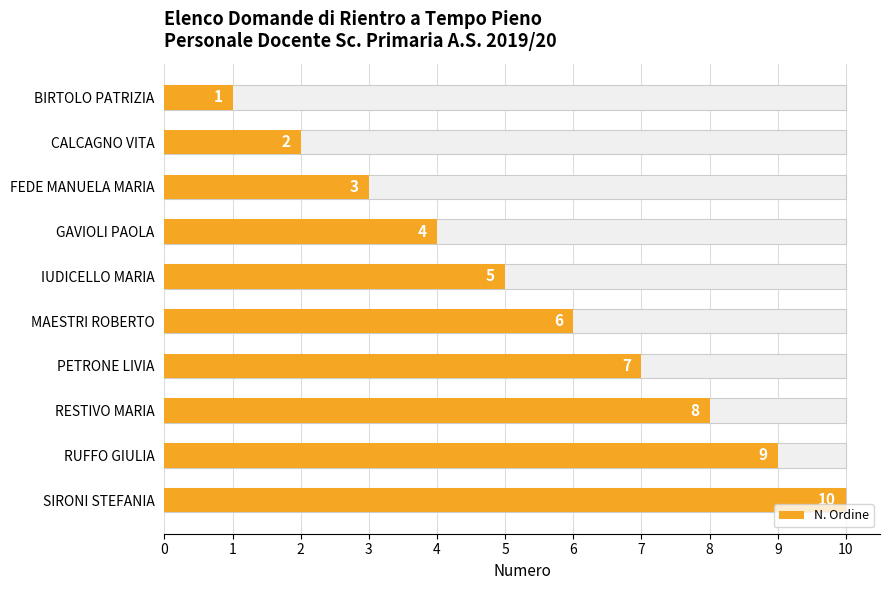

Which has a higher value, CALCAGNO VITA or SIRONI STEFANIA?

SIRONI STEFANIA